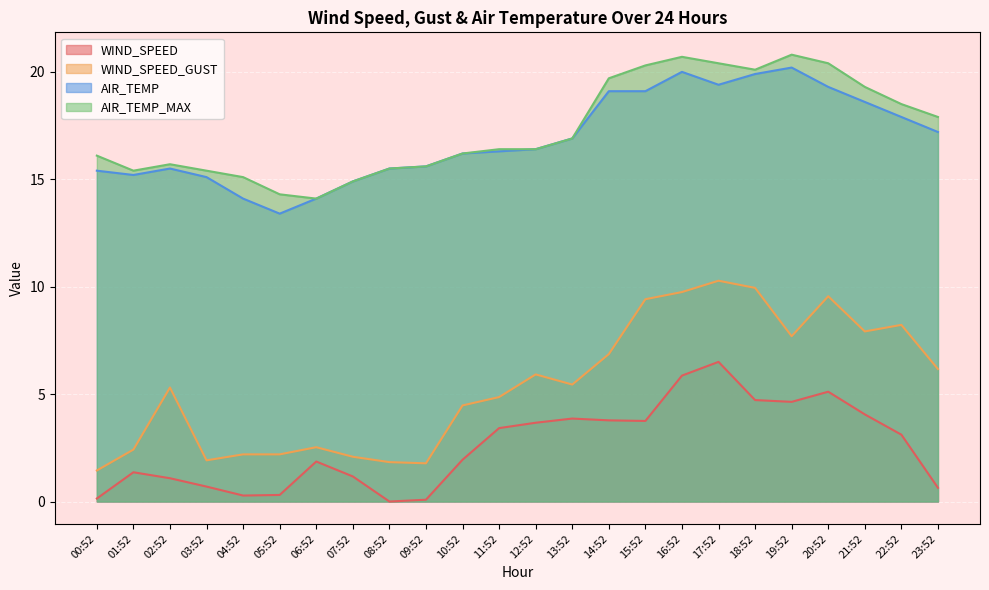

What value does the AIR_TEMP series have at 04:52?

14.1